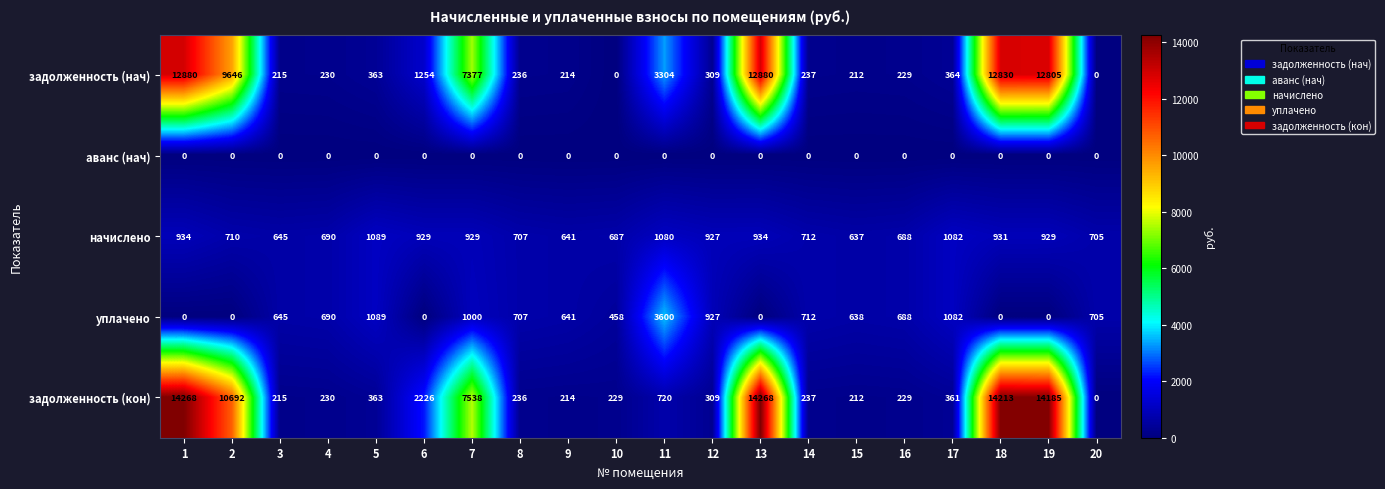

What is the greatest value displayed?

14268